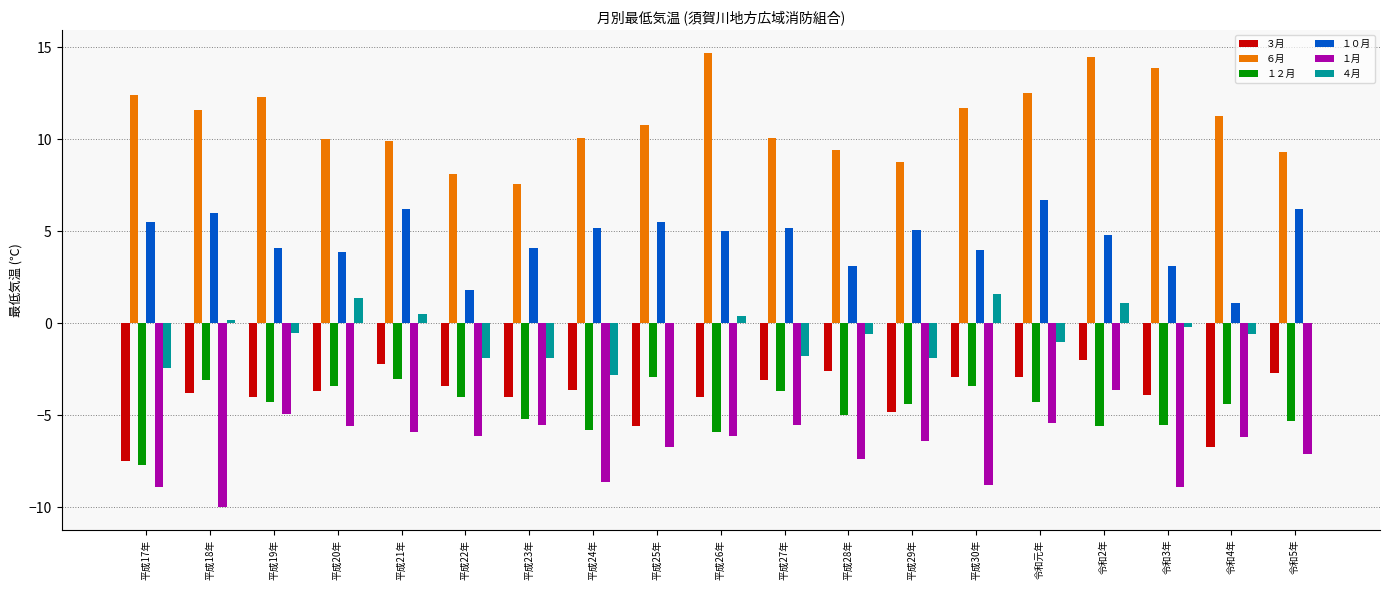

What is the total value across all series at 平成22年?

-5.5